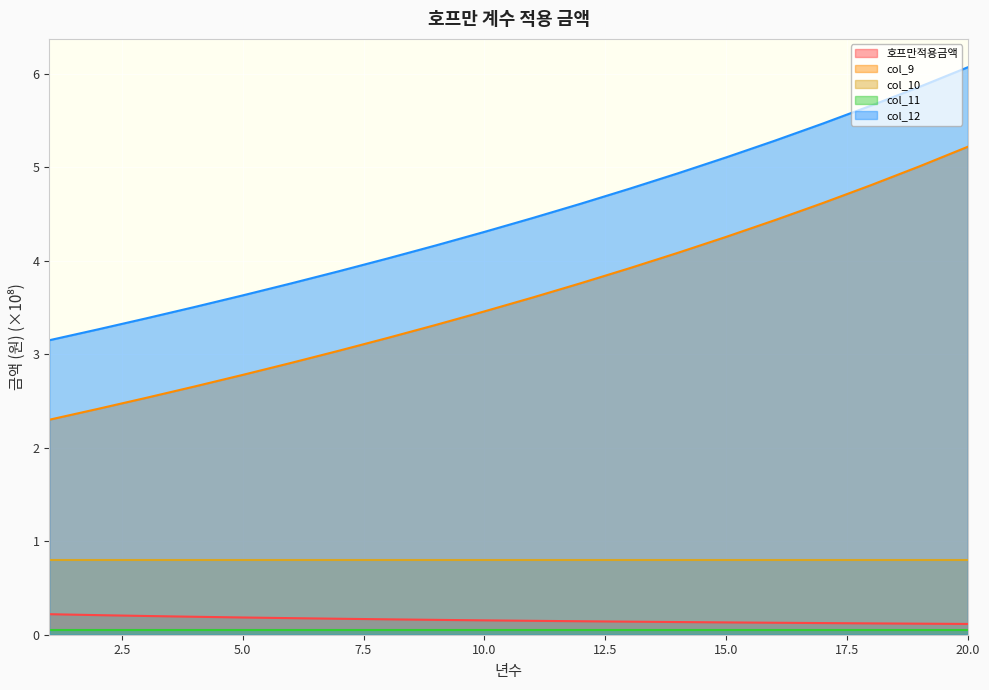

The col_12 series shows 2.7 at 4. True or false?

True